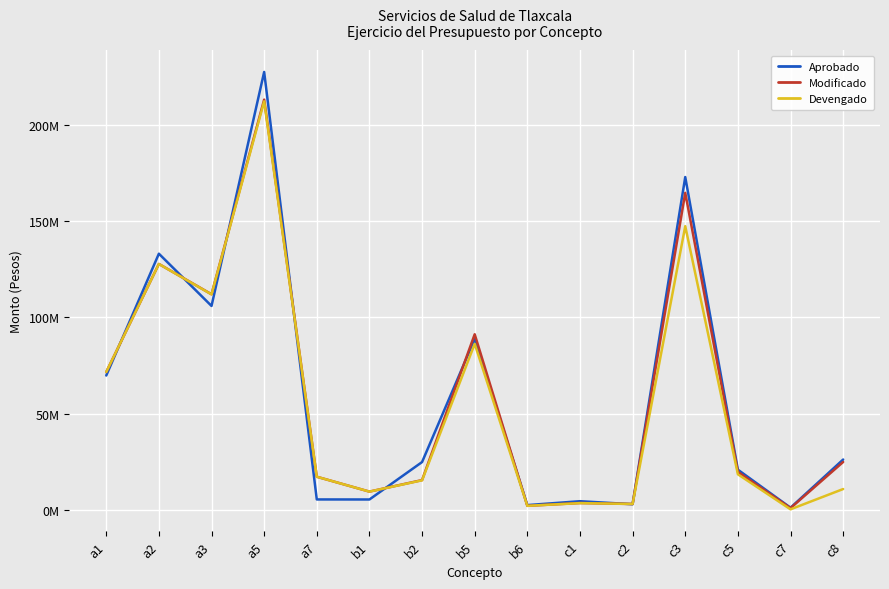

Reading left to right, transcribe all the data shown in this chart.

Aprobado: a1=69833256	a2=133040184	a3=105933586	a5=227345295	a7=5535006	b1=5513975	b2=24932717	b5=88814124	b6=2598616	c1=4619305	c2=3052698	c3=172821492	c5=20975960	c7=1250485	c8=26247786
Modificado: a1=71660323	a2=127724718	a3=111996340	a5=212989585	a7=17316361	b1=9596633	b2=15574148	b5=91247038	b6=2225389	c1=3683970	c2=3178696	c3=164625465	c5=19849236	c7=1043309	c8=24966862
Devengado: a1=71660323	a2=127707131	a3=111925668	a5=212092751	a7=17316361	b1=9596633	b2=15458726	b5=86268618	b6=2225389	c1=3622286	c2=3178696	c3=147332755	c5=18586329	c7=410477	c8=10932271